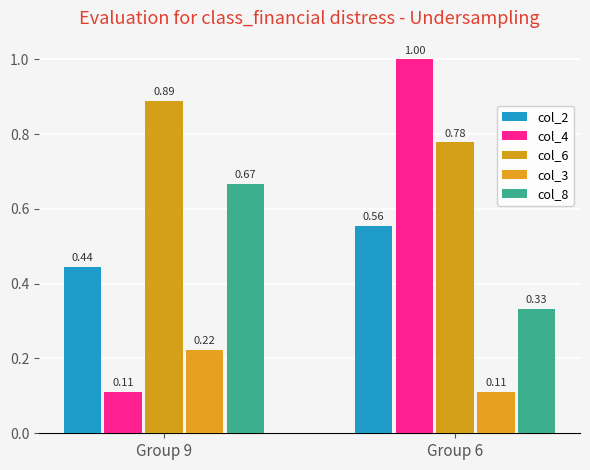

Does the chart contain stacked bars?

No